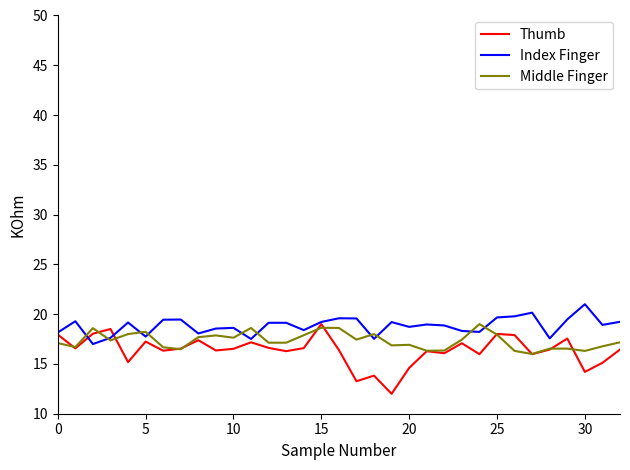

List the series in order of their overall mean, lowest first.

Thumb, Middle Finger, Index Finger